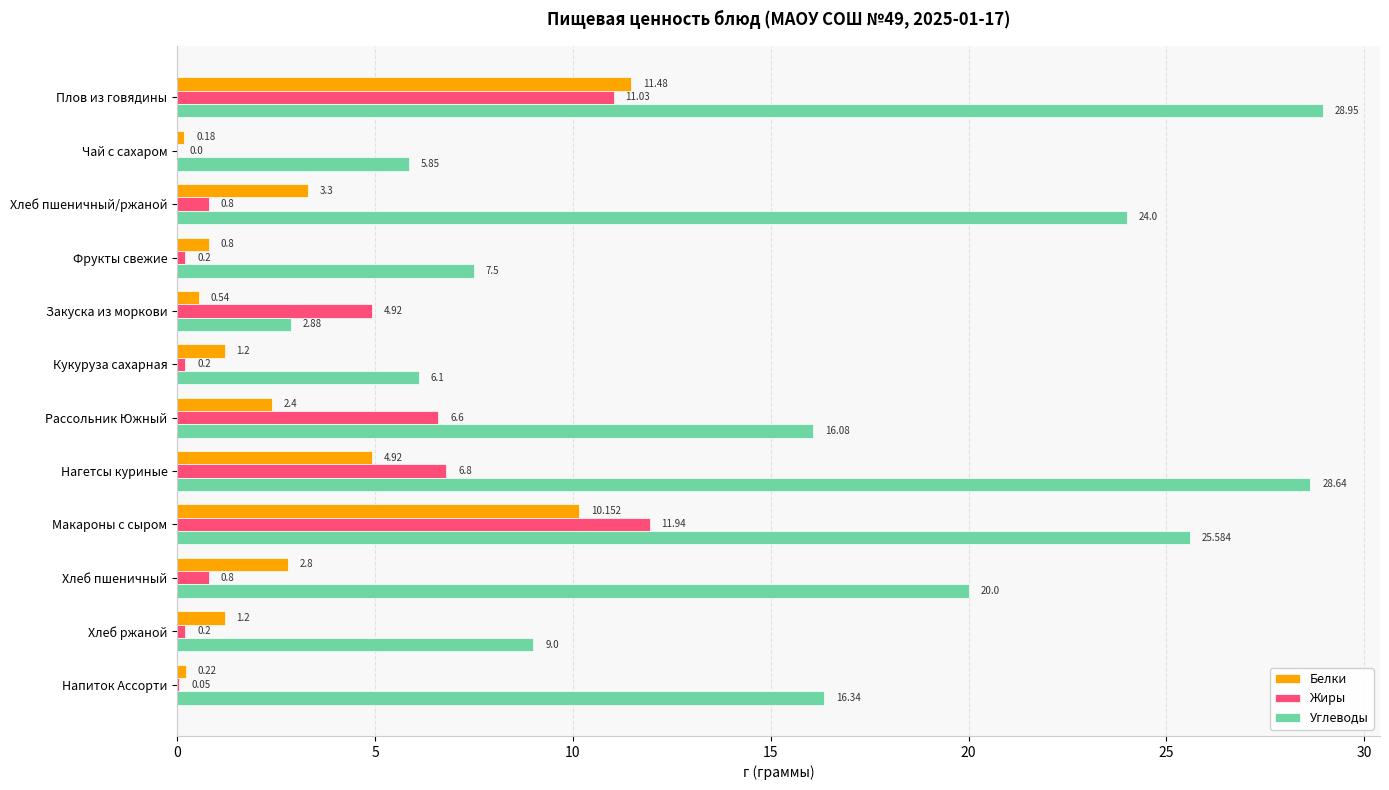

Count the number of categories in the chart.

12